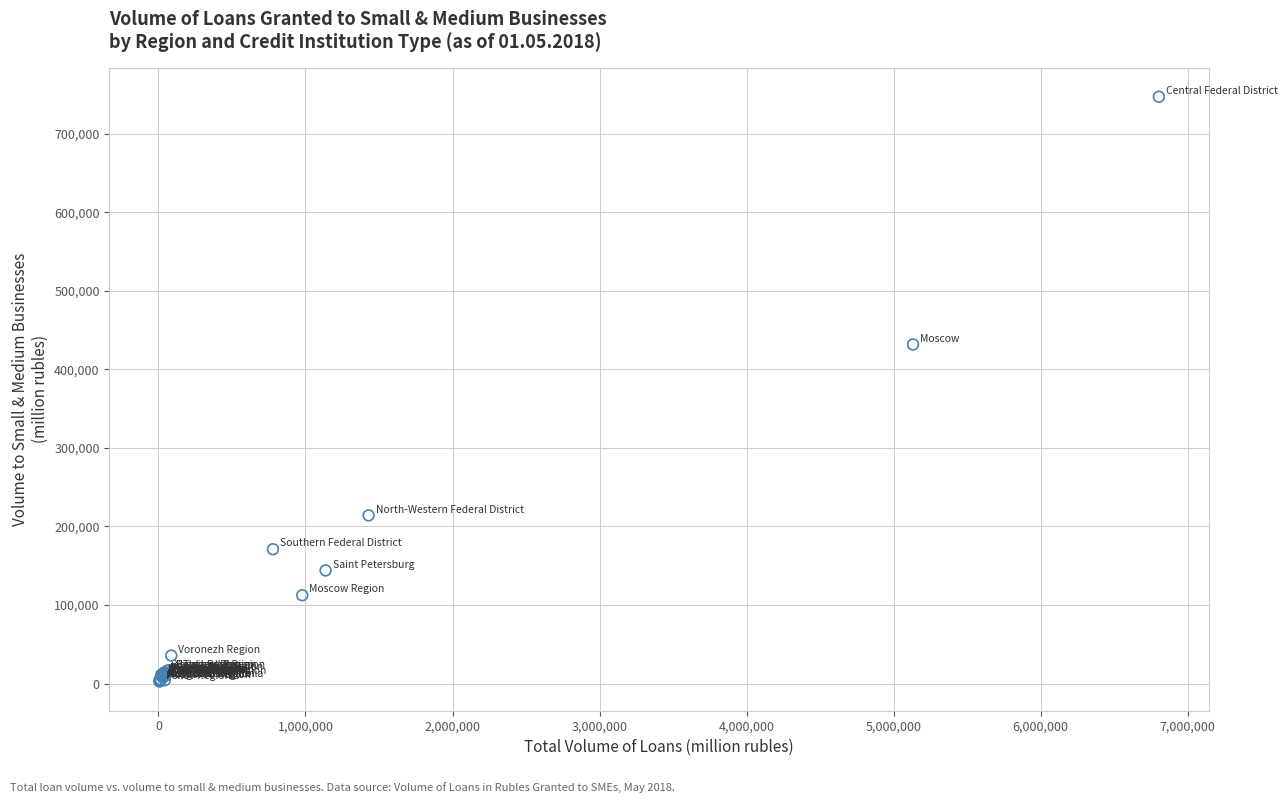

What Y value in the scatter plot is closest to 374896?

431765